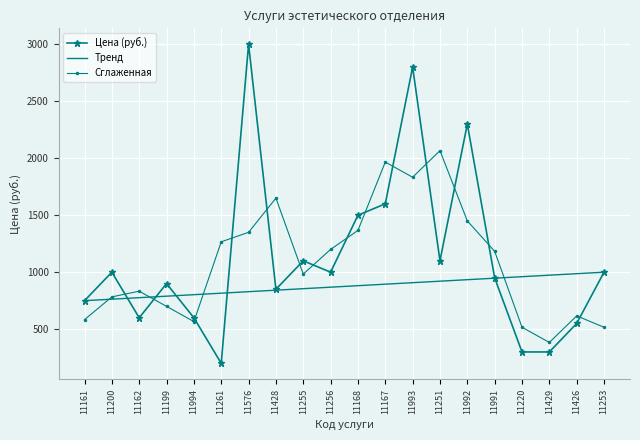

Where is the data nearest to the value 1600?

11167